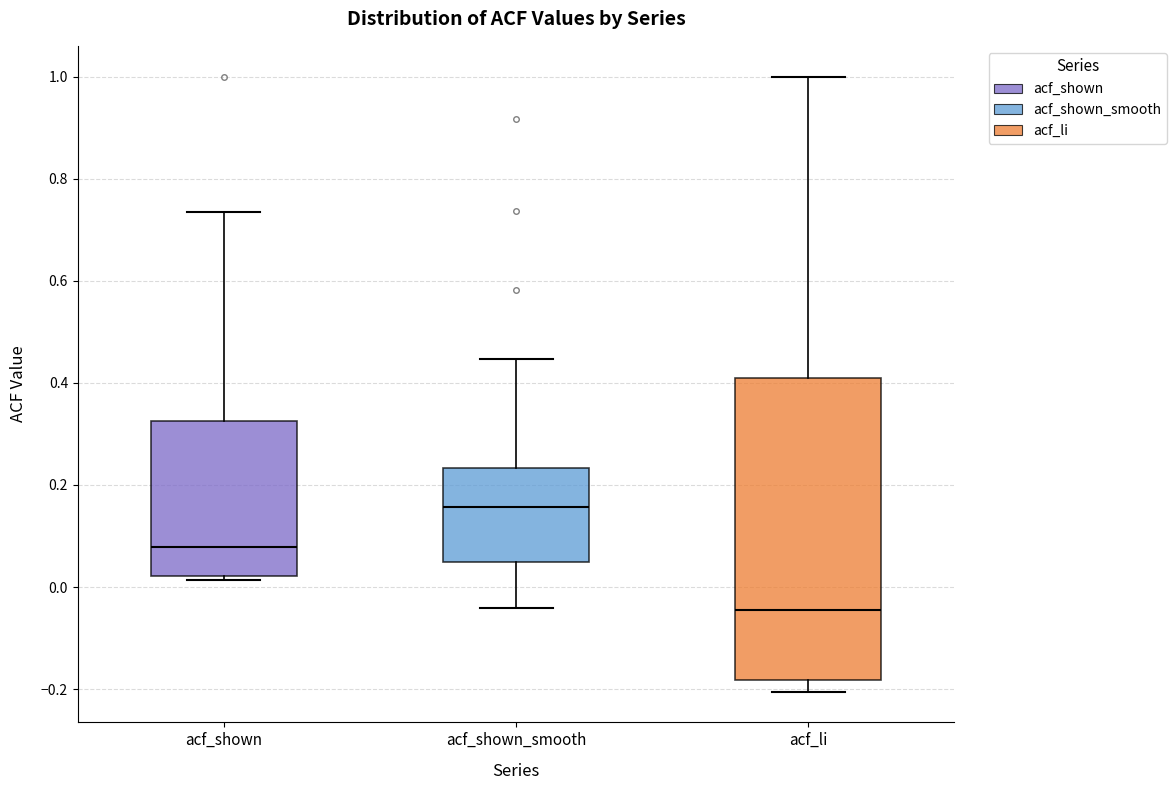

Reading left to right, transcribe this box plot: for each box, give where its median line is, the range the box spans, and where its two whiskers end, as read against the y-axis. The values are not printed on the chart, so give them approximately, as read against the axis.

acf_shown: median 0.08, box 0.02 to 0.32, whiskers 0.02 (just below the box's lower edge) to 0.74
acf_shown_smooth: median 0.16, box 0.04 to 0.24, whiskers -0.04 to 0.44
acf_li: median -0.04, box -0.18 to 0.40, whiskers -0.20 to 1.00